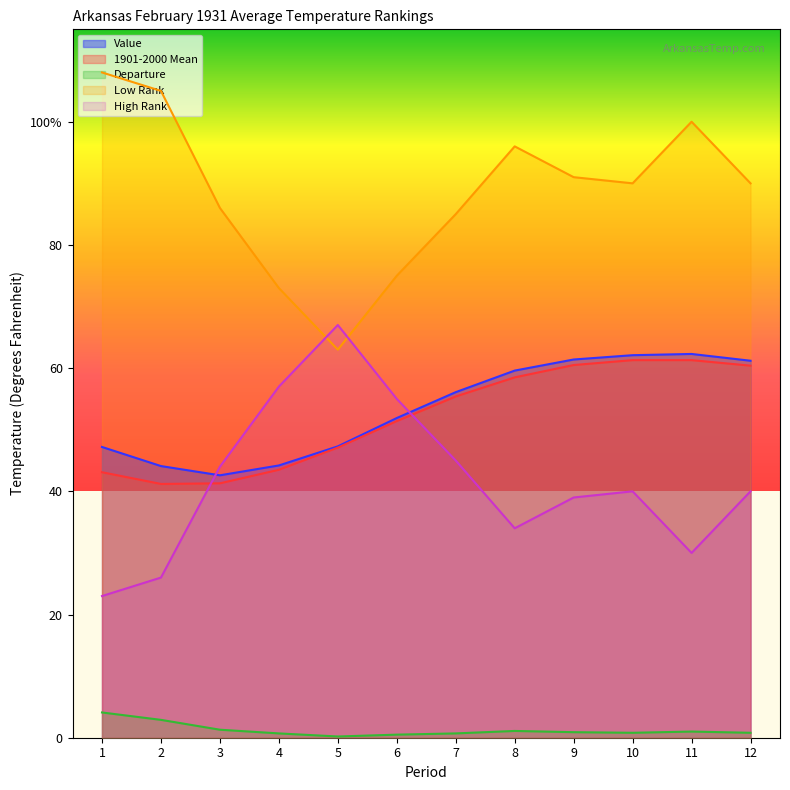

In High Rank, how many points are lower than both neighbors (excluding endpoints)?

2